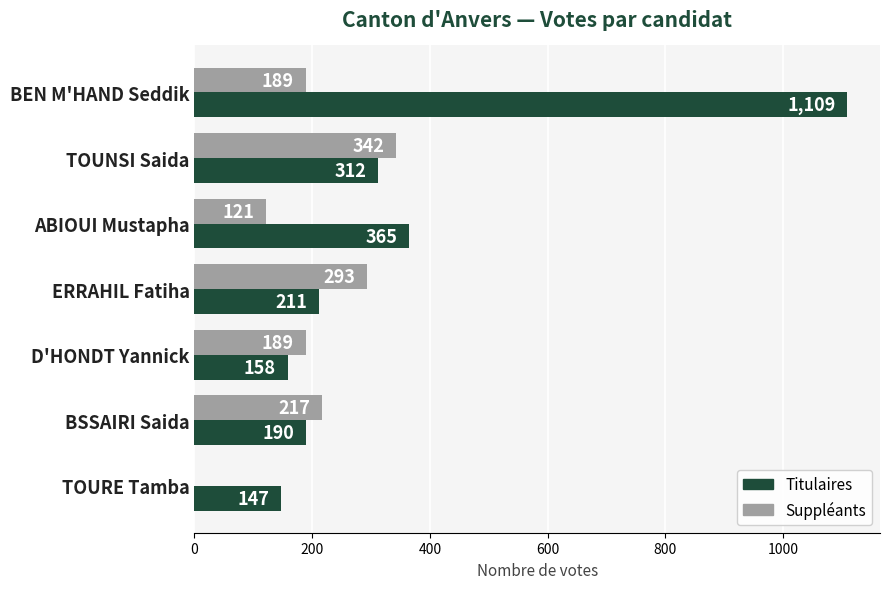

Which series changed the most between ABIOUI Mustapha and D'HONDT Yannick?

Titulaires